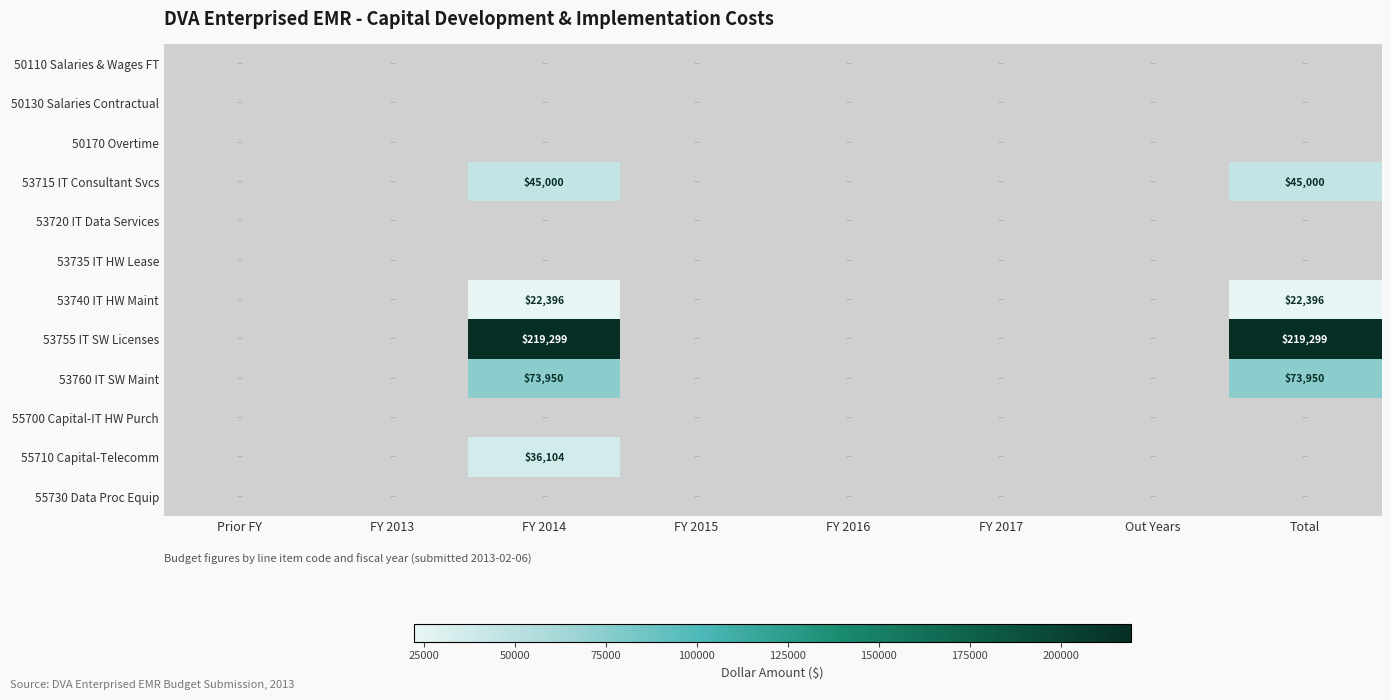

Which series has the largest total across all categories?

53755 IT SW Licenses